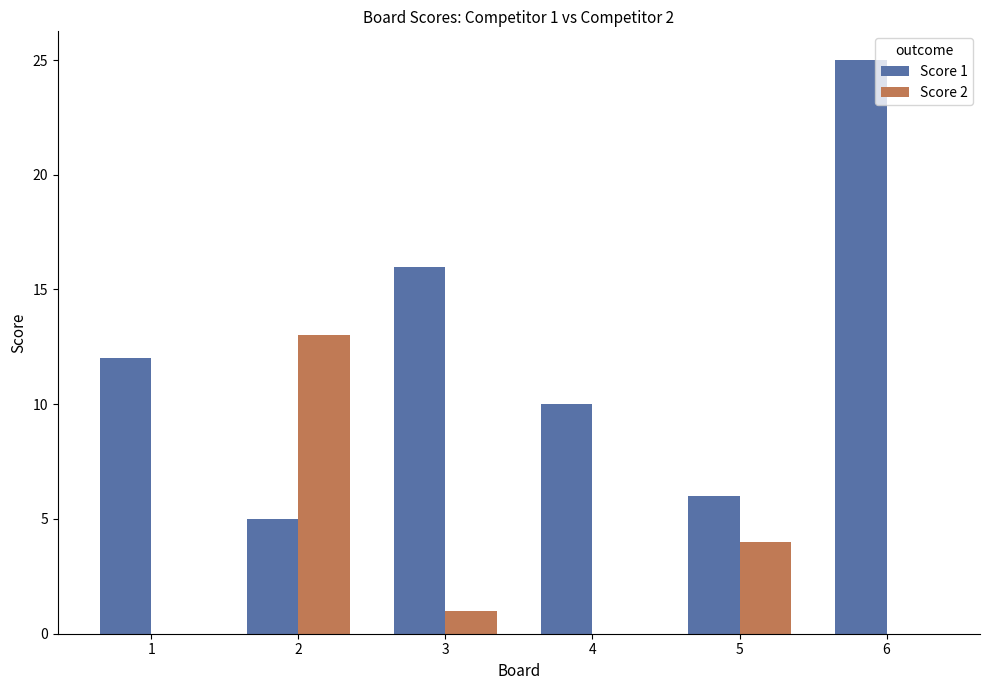

How many data points does each series have?

6